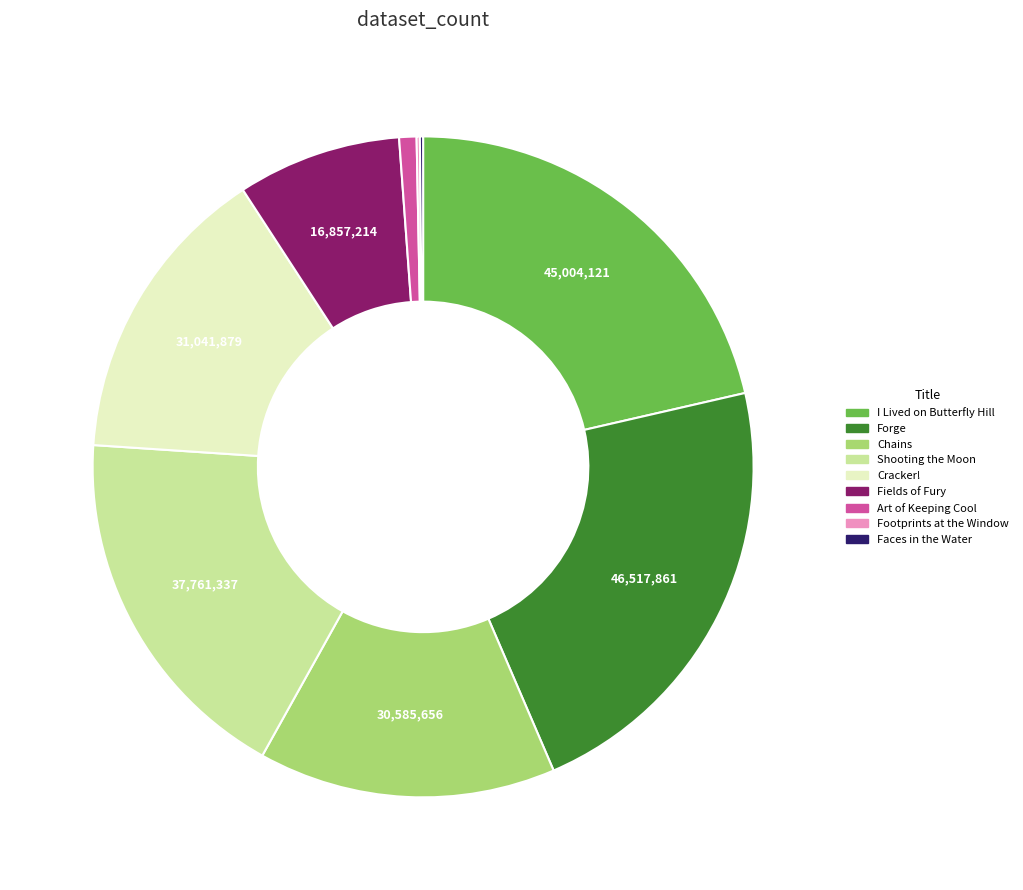

What is the largest slice in the pie chart?

Forge